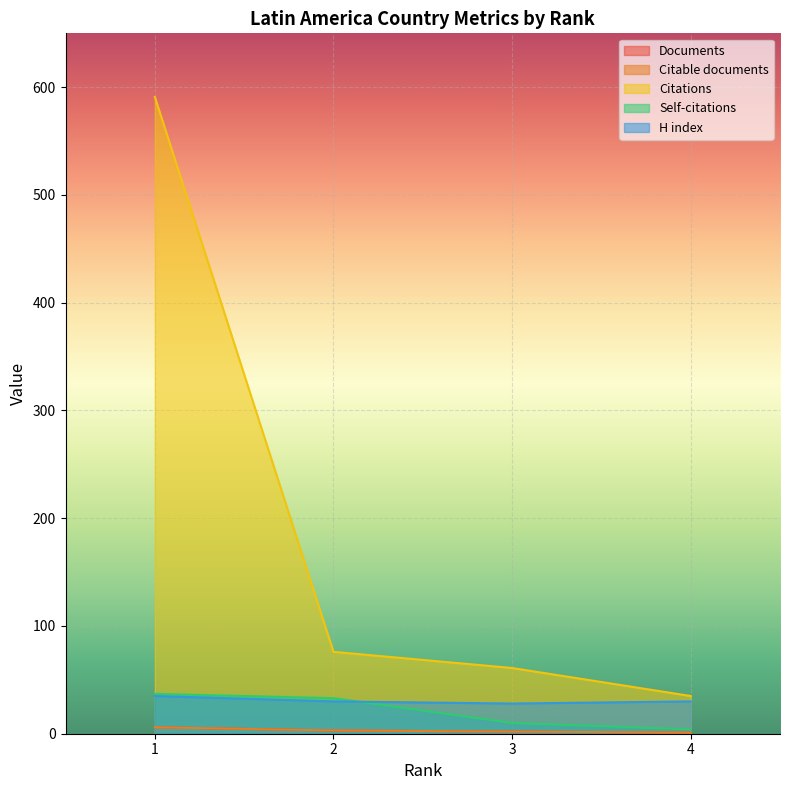

At which category does the chart reach its minimum across all series?

4